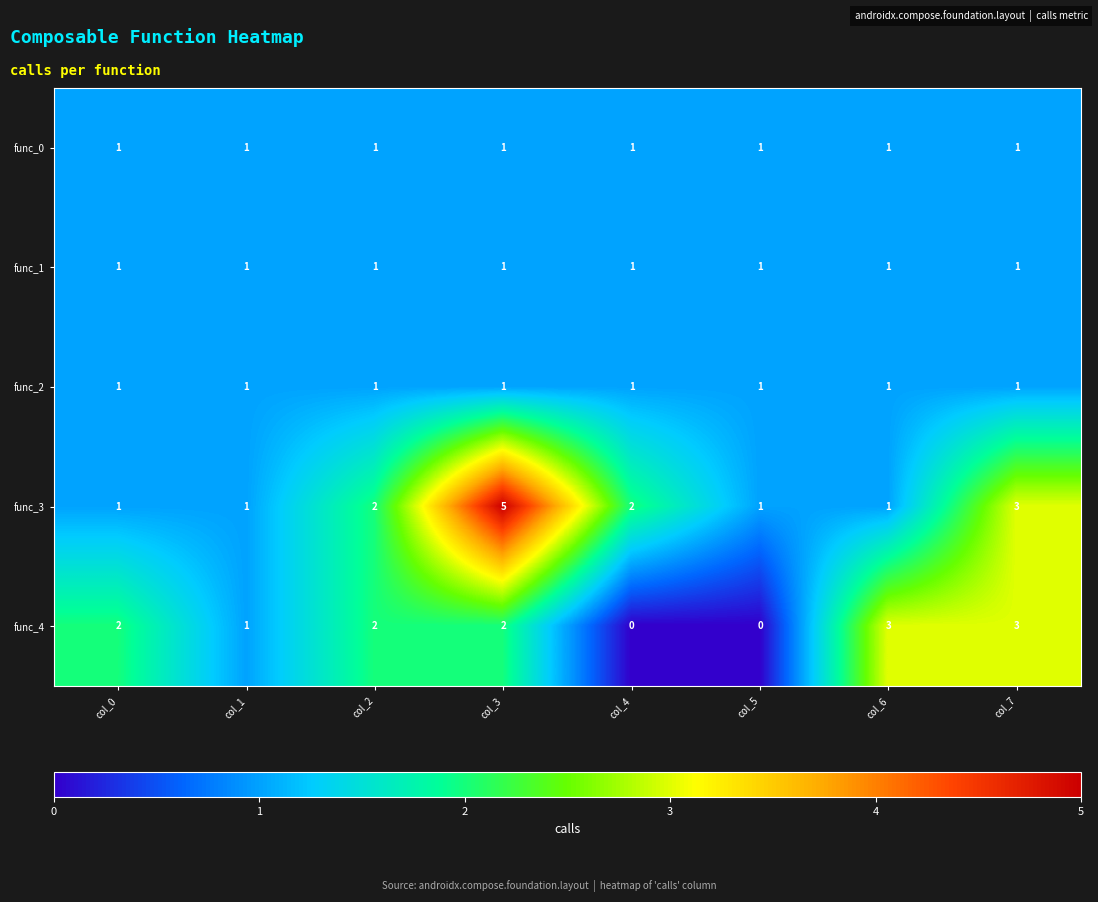

At which category is the sum across all series the highest?

col_3